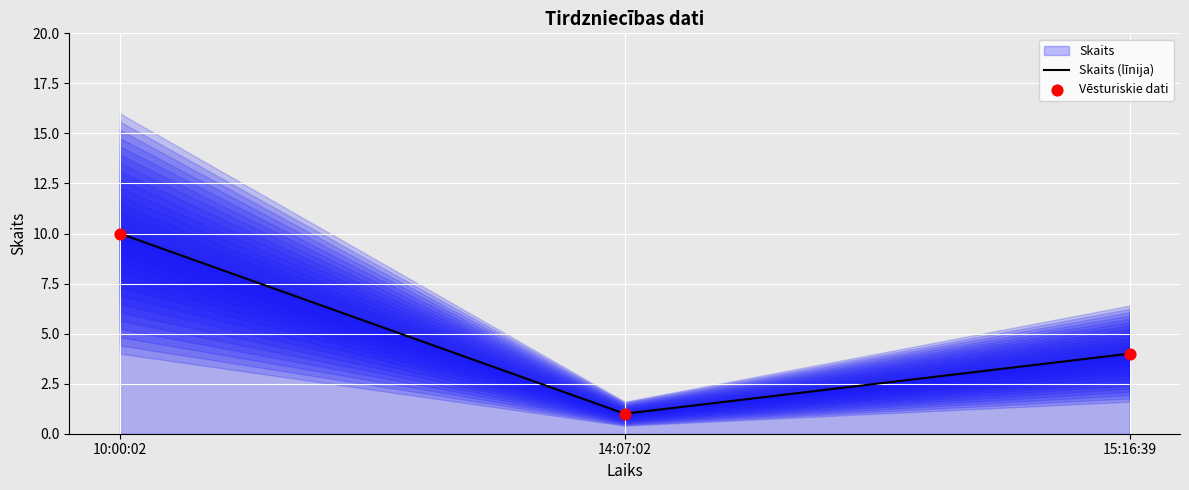

Which series has the largest total across all categories?

Skaits (līnija)